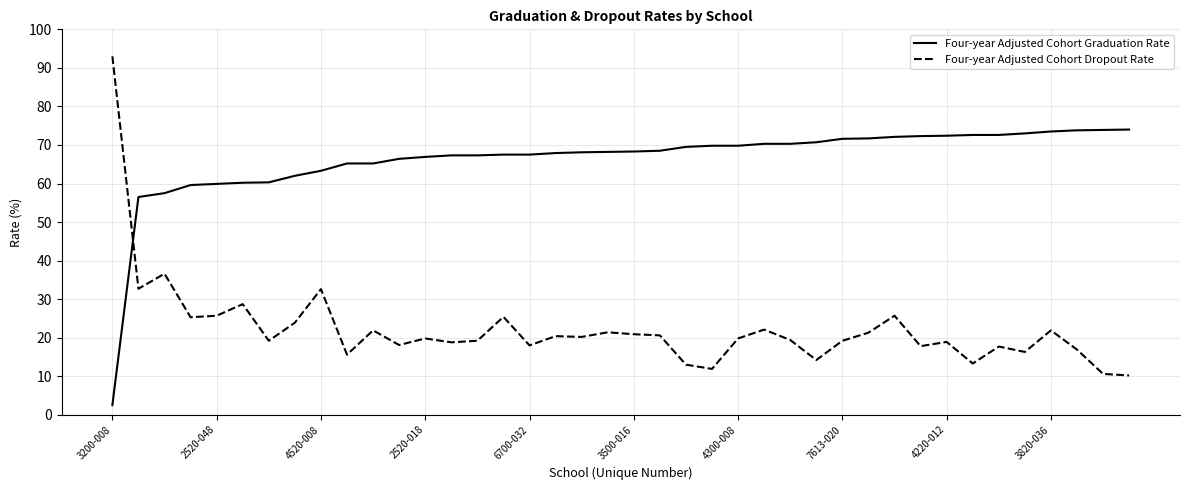

What is the minimum value for Four-year Adjusted Cohort Graduation Rate?

2.5